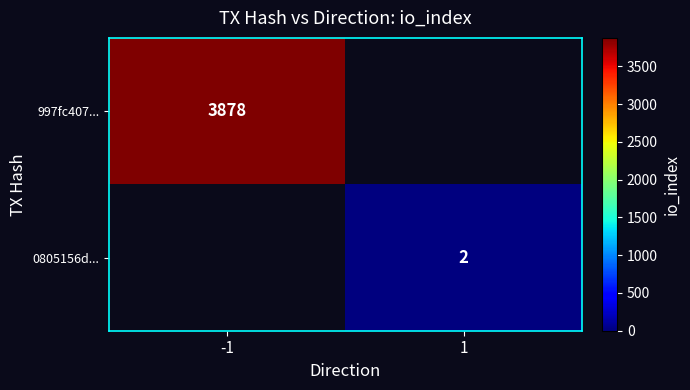

Is the value of 0805156d... at 1 greater than the value of 997fc407... at -1?

No